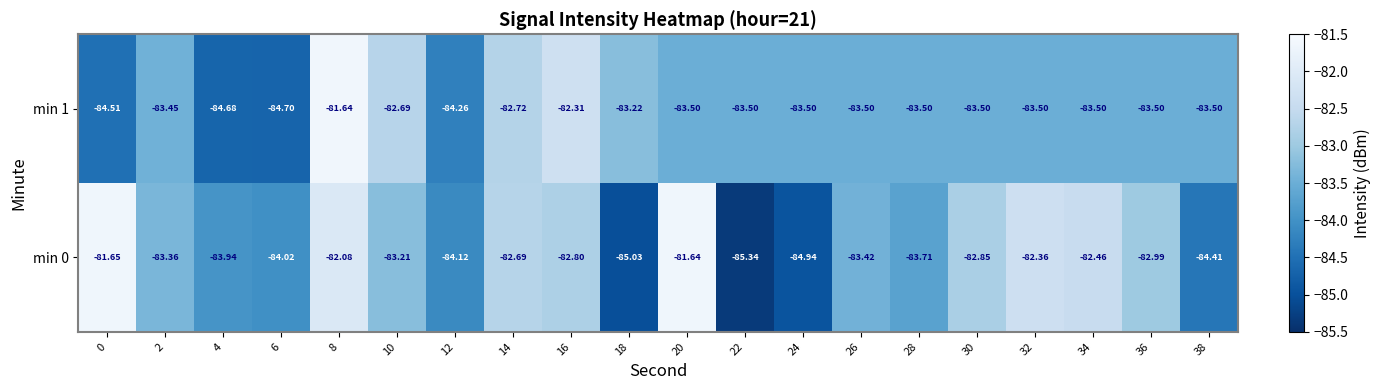

Is the value of min 1 at 32 greater than the value of min 0 at 26?

No